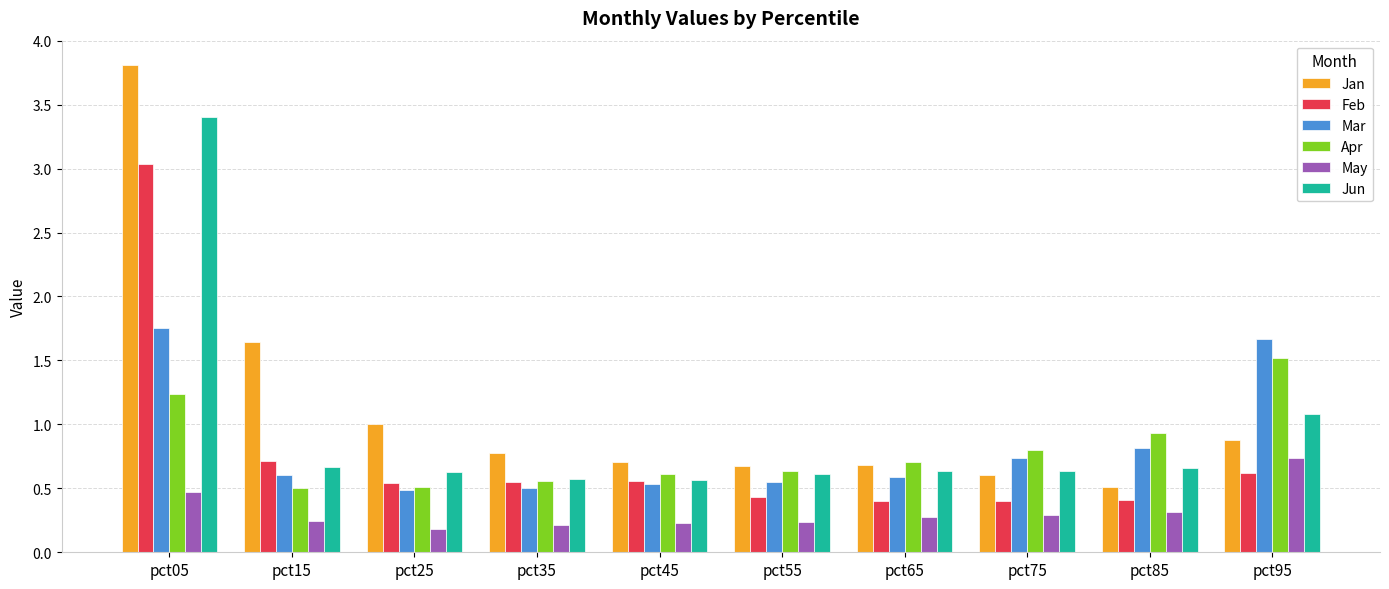

The value of Apr at pct55 is 0.9. True or false?

False